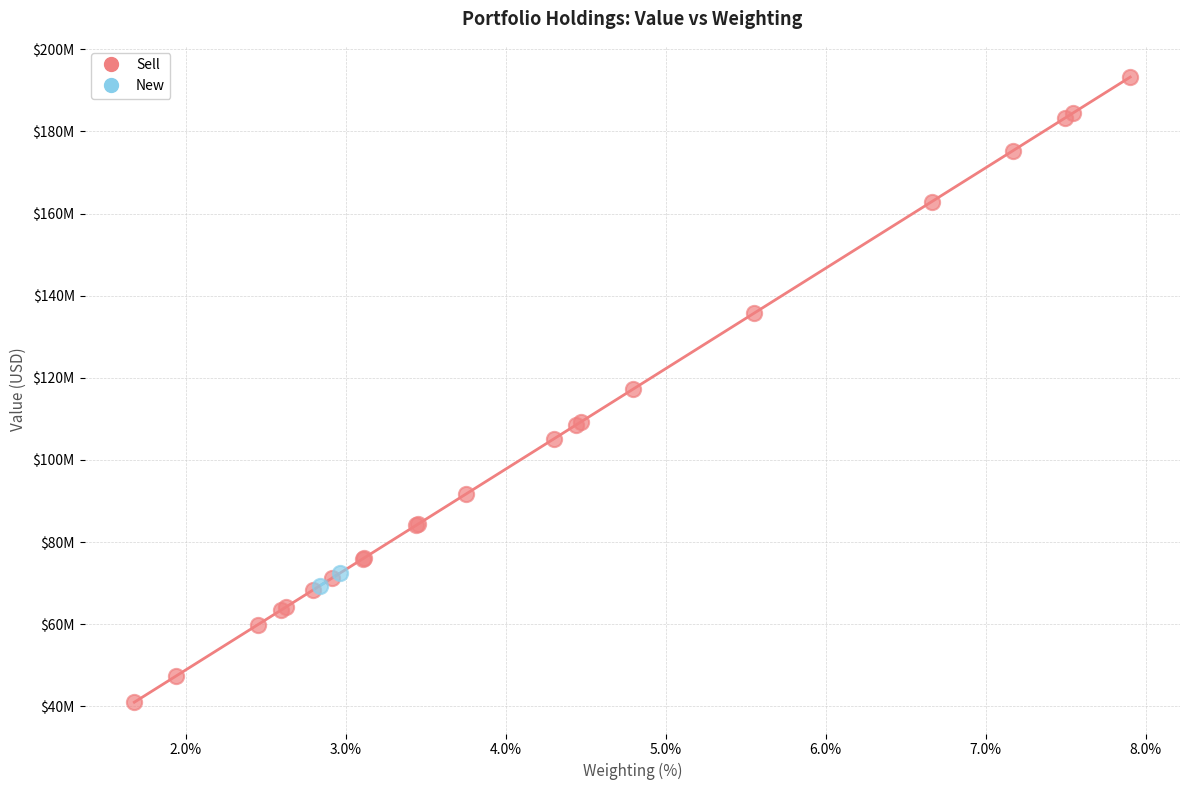

Which series has the largest Y range (max minus min)?

Sell